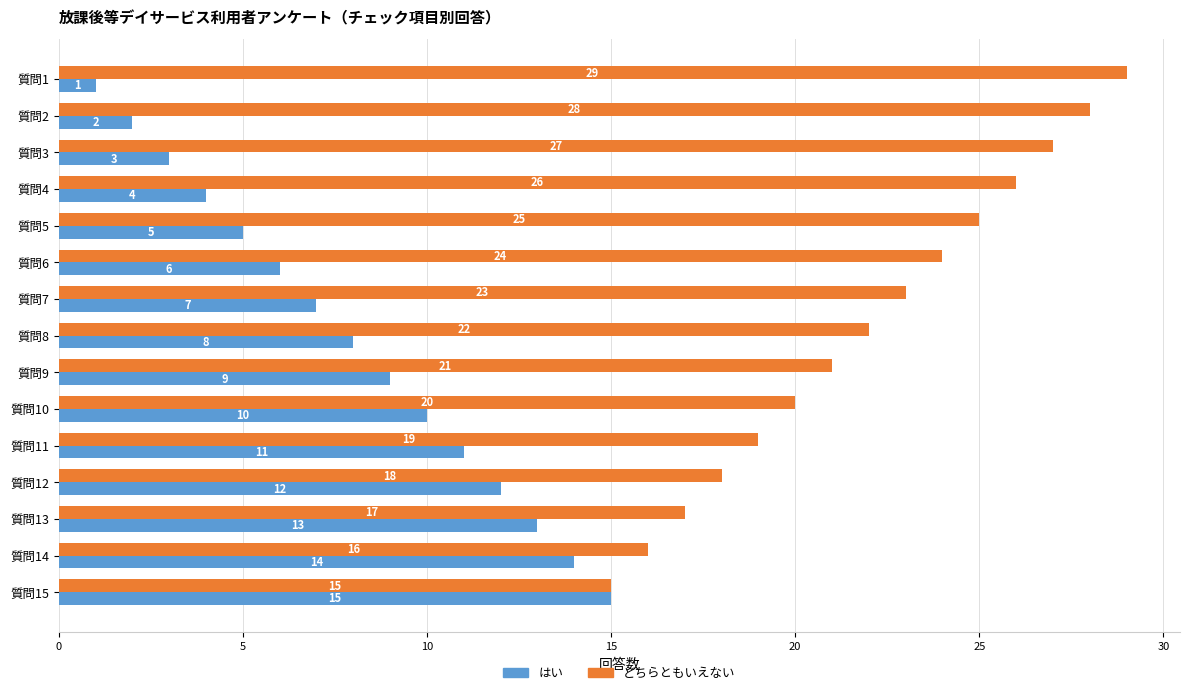

At which label is はい closest to 8?

質問8